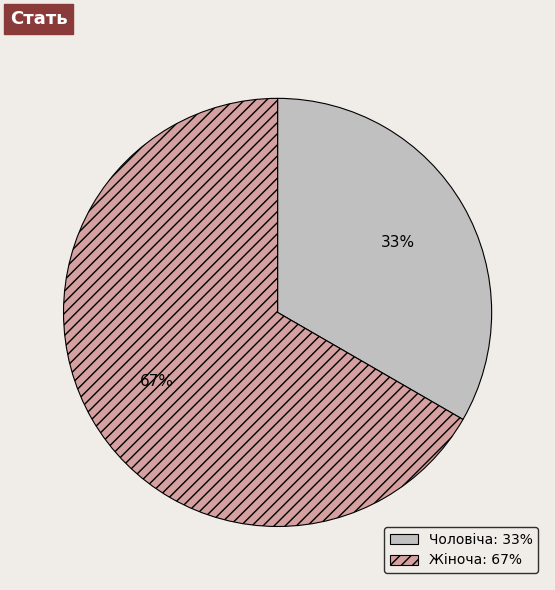

What percentage is the Жіноча slice, to the nearest percent?

67%